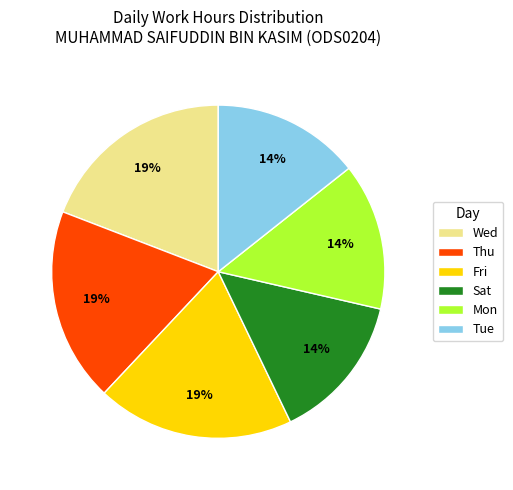

What percentage is the Mon slice, to the nearest percent?

14%